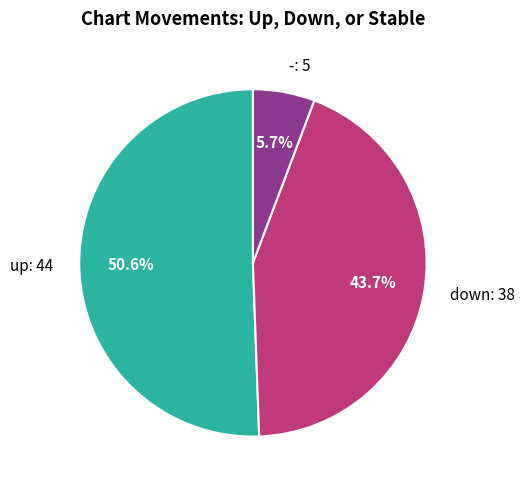

Which category has the biggest portion of the pie?

up